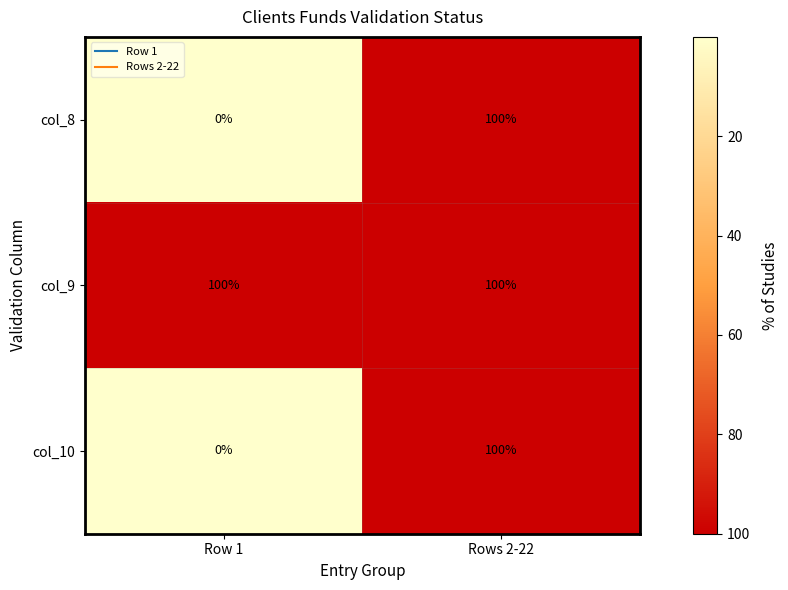

At how many categories does at least one series exceed 44?

2